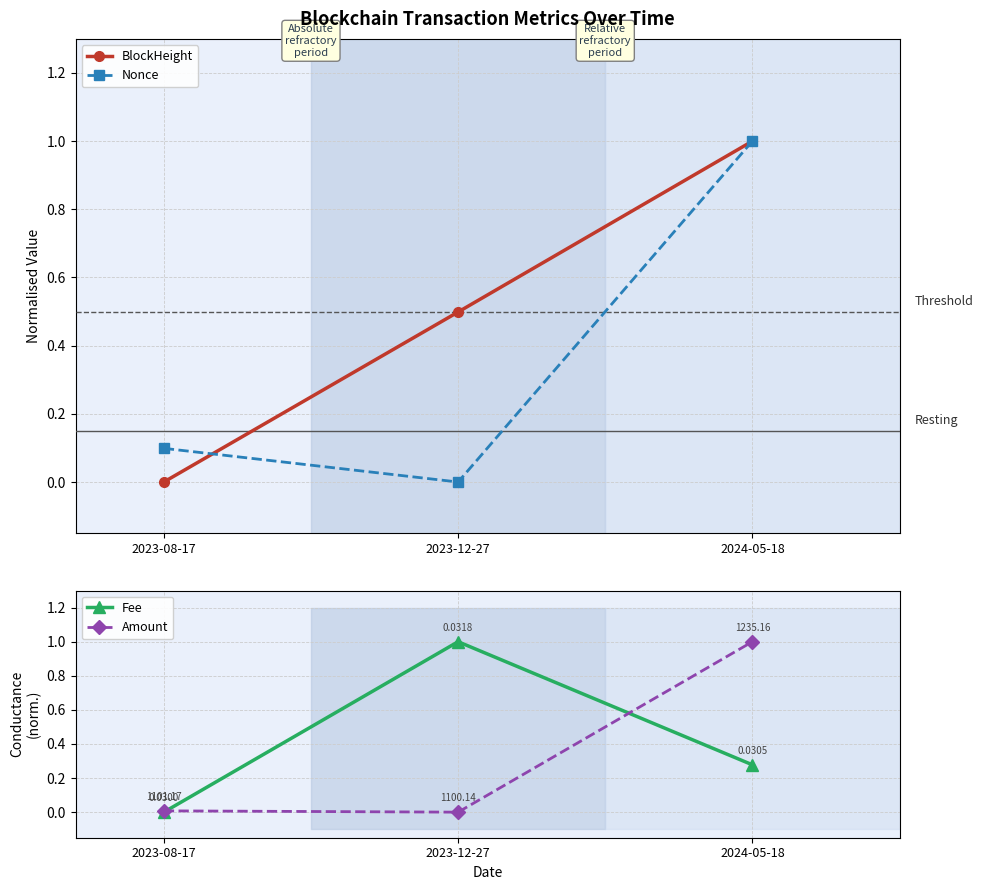

What position from the left is 2024-05-18?

3